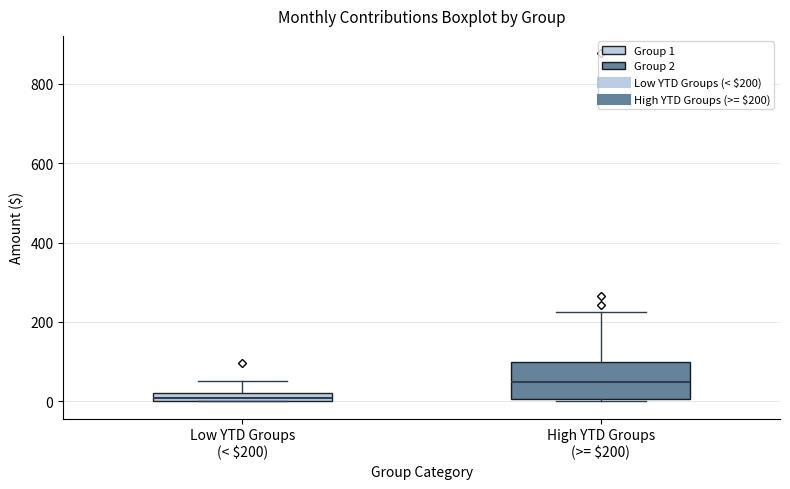

Where does the upper whisker of the box for Low YTD Groups (< $200) end on the y-axis? The values are not printed on the chart, so give them approximately, as read against the axis.

60